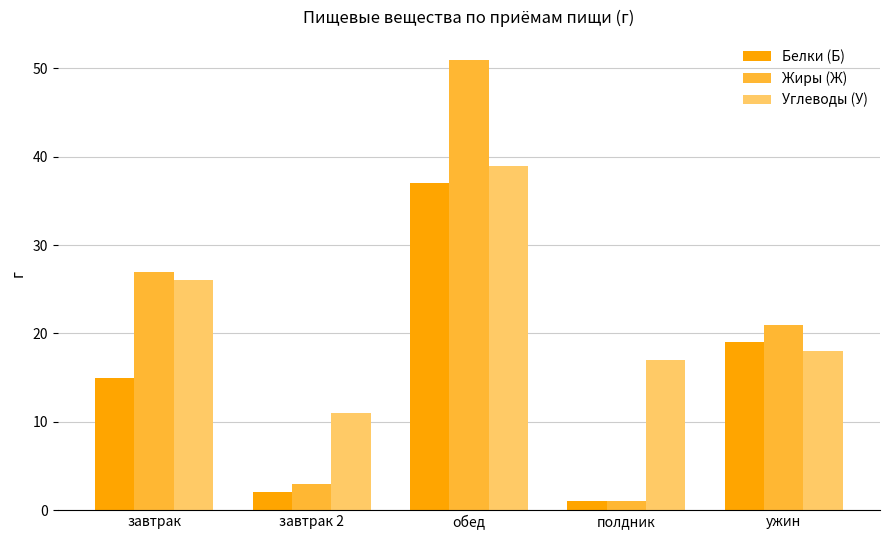

Which series has the largest range (max minus min)?

Жиры (Ж)